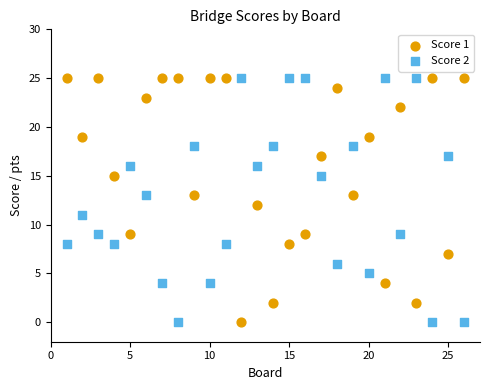

What is the X range (max minus min) for the scatter plot?

25